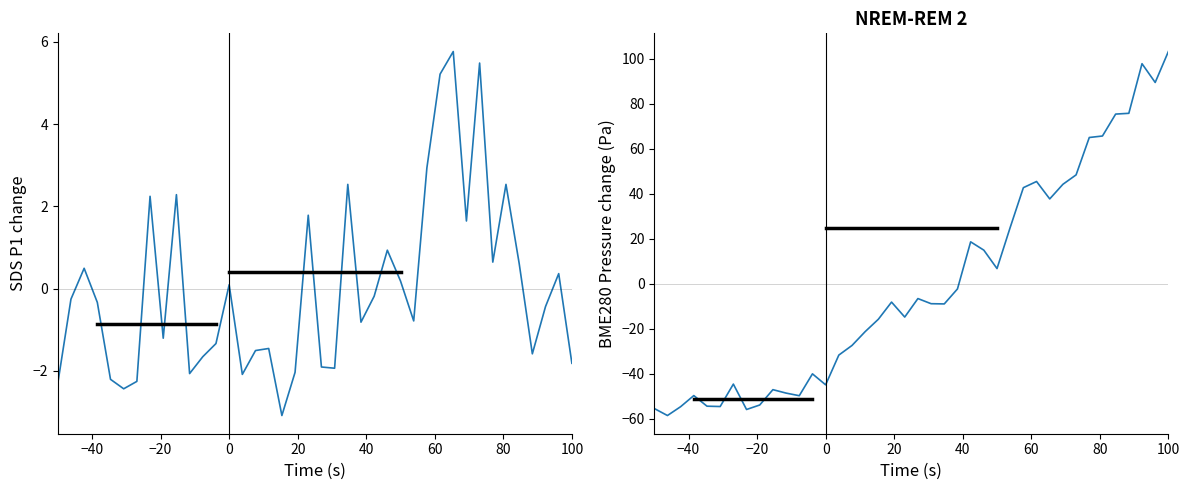

What is the difference between the BME280_pressure values at 17 and 30?

53.5